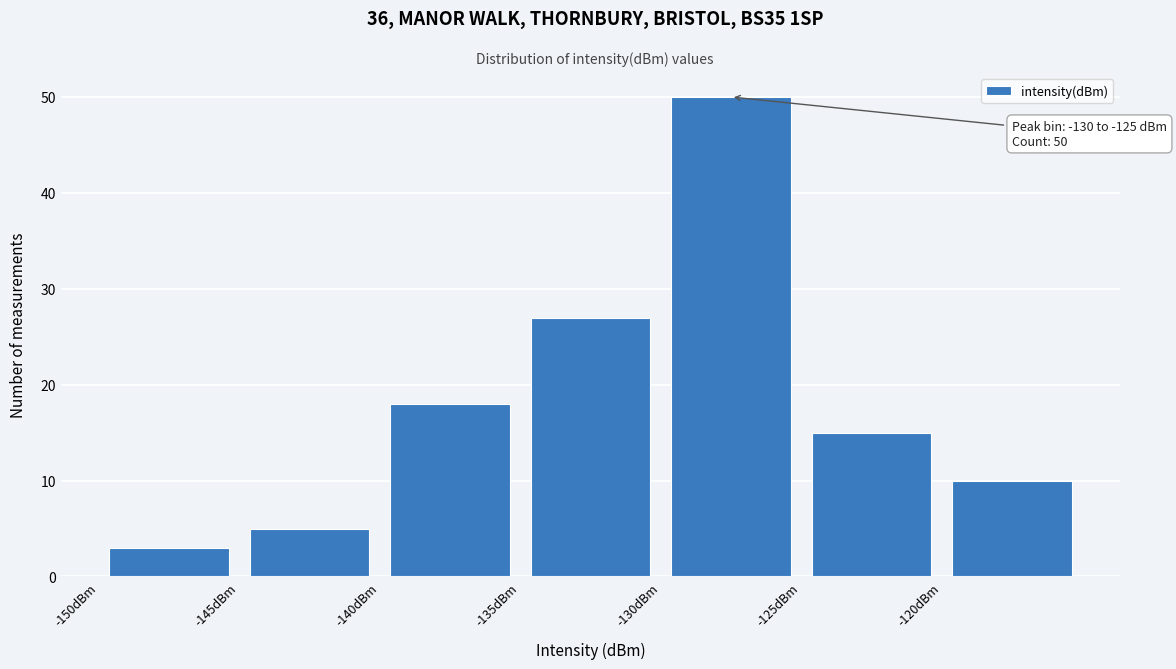

Over which range of the x-axis is the bar tallest?

-130 to -125